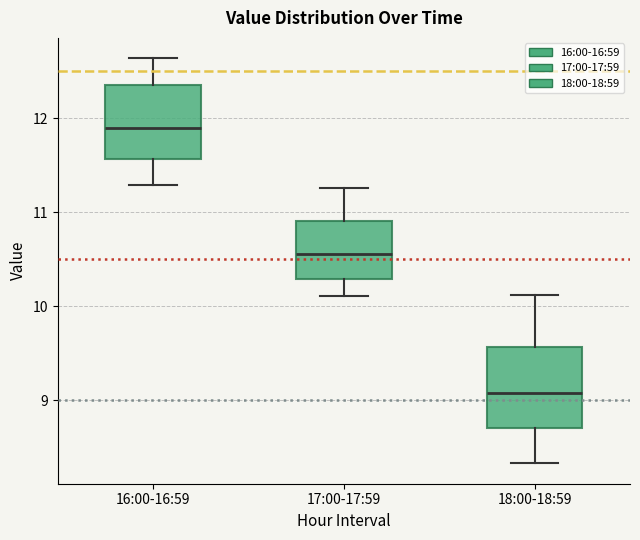

Where is the upper edge of the box for 16:00-16:59 on the y-axis? The values are not printed on the chart, so give them approximately, as read against the axis.

12.4